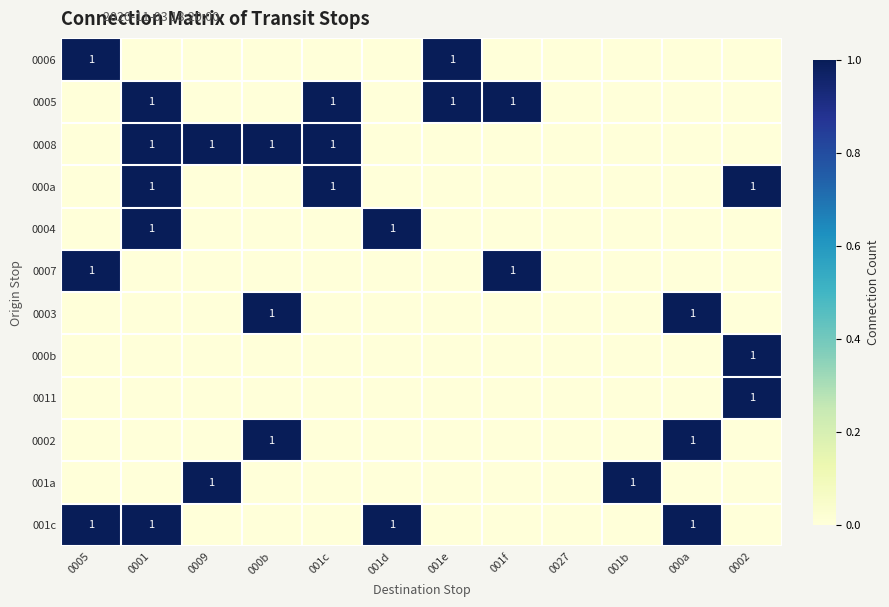

The 000a series shows 1 at 0001. True or false?

True